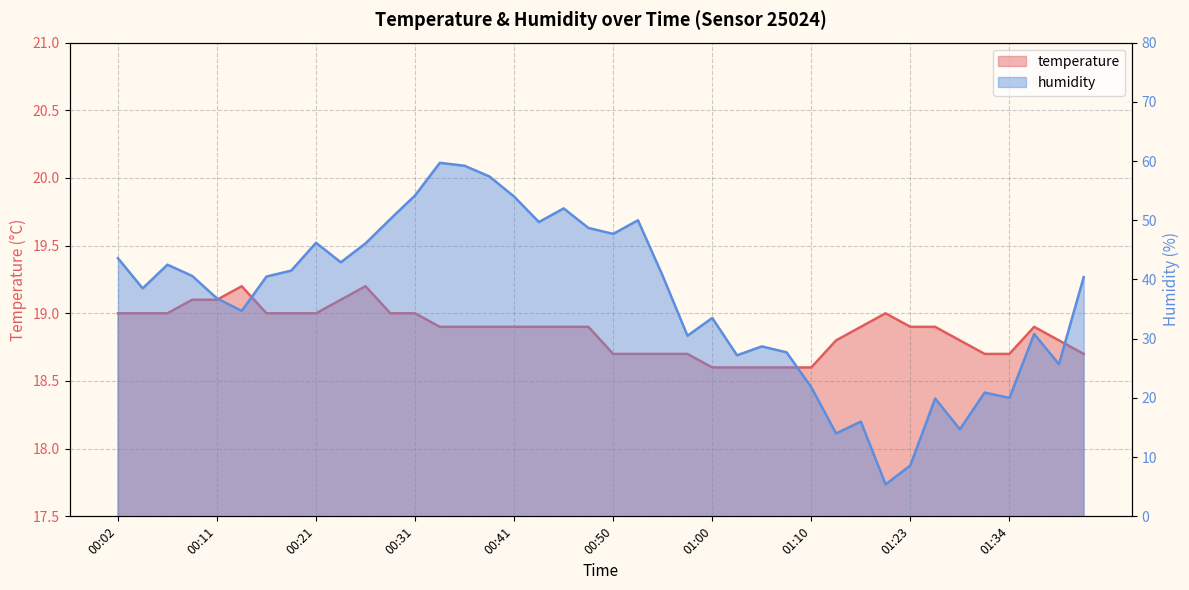

Read the temperature value at 01:07.

18.6